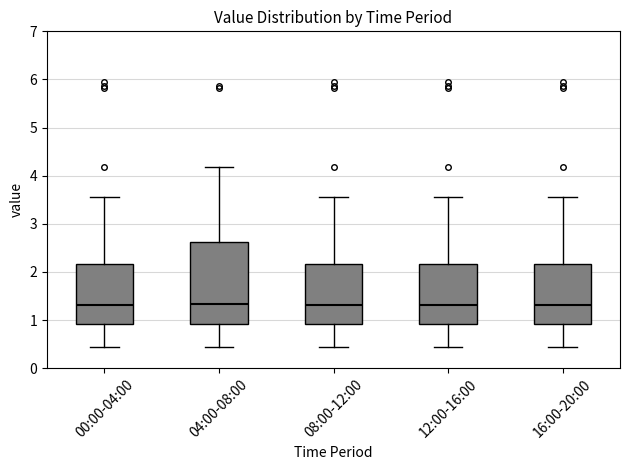

Reading left to right, read every box against the y-axis: the position of its median line, the range the box covers, and the ends of its whiskers. The values are not printed on the chart, so give them approximately, as read against the axis.

00:00-04:00: median 1.3, box 0.9 to 2.2, whiskers 0.4 to 3.6
04:00-08:00: median 1.3, box 0.9 to 2.6, whiskers 0.4 to 4.2
08:00-12:00: median 1.3, box 0.9 to 2.2, whiskers 0.4 to 3.6
12:00-16:00: median 1.3, box 0.9 to 2.2, whiskers 0.4 to 3.6
16:00-20:00: median 1.3, box 0.9 to 2.2, whiskers 0.4 to 3.6